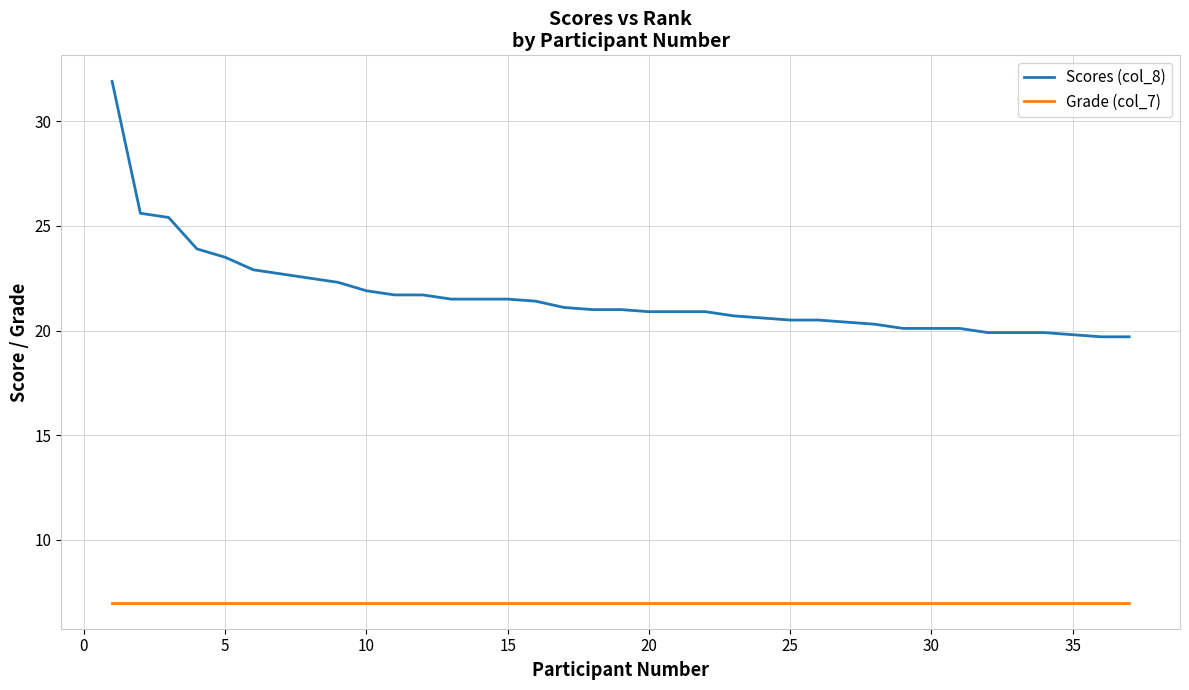

What is the highest value of the Scores (col_8) series?

31.9